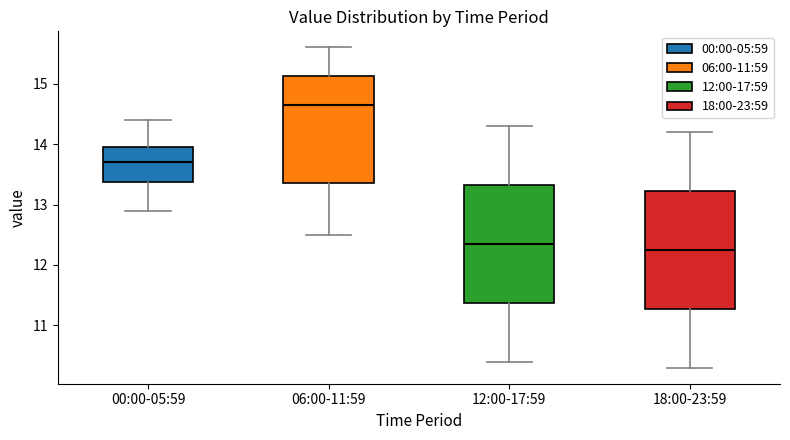

Reading left to right, read every box against the y-axis: the position of its median line, the range the box covers, and the ends of its whiskers. The values are not printed on the chart, so give them approximately, as read against the axis.

00:00-05:59: median 13.7, box 13.4 to 14.0, whiskers 12.9 to 14.4
06:00-11:59: median 14.7, box 13.4 to 15.1, whiskers 12.5 to 15.6
12:00-17:59: median 12.4, box 11.4 to 13.3, whiskers 10.4 to 14.3
18:00-23:59: median 12.3, box 11.3 to 13.2, whiskers 10.3 to 14.2